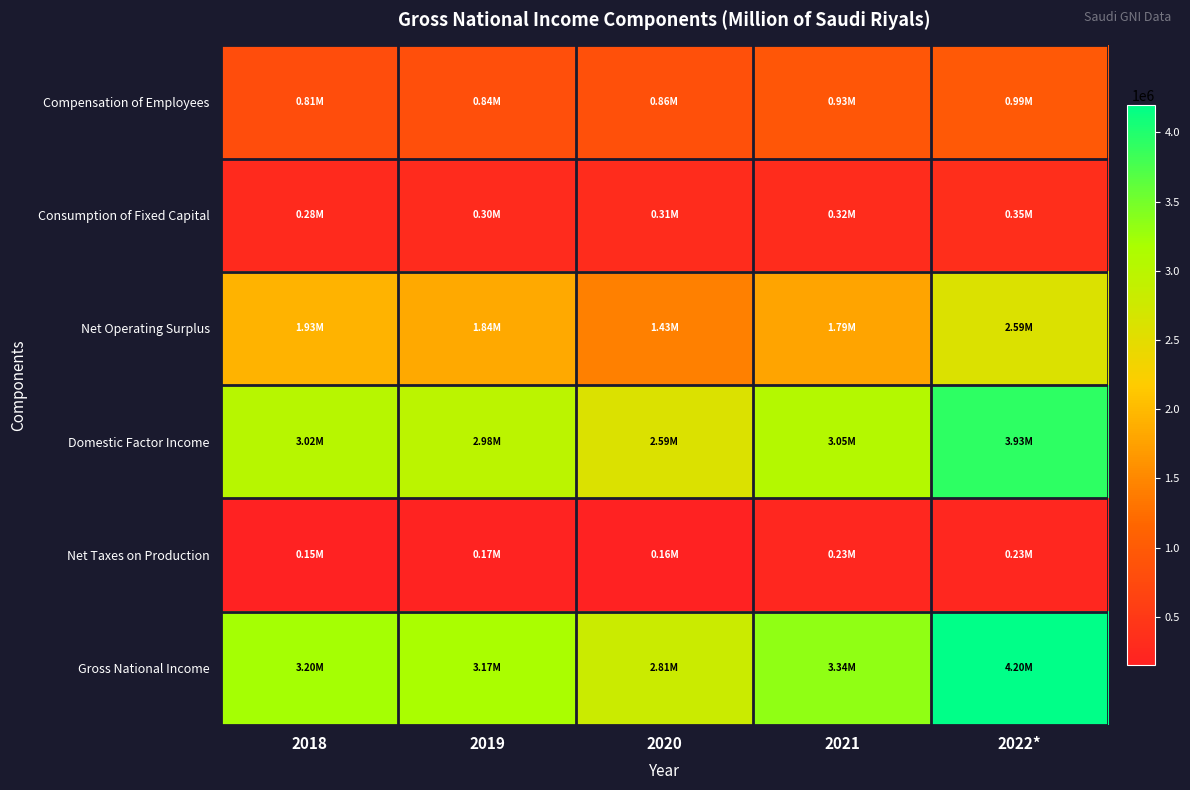

Which series has the widest spread of values?

Gross National Income